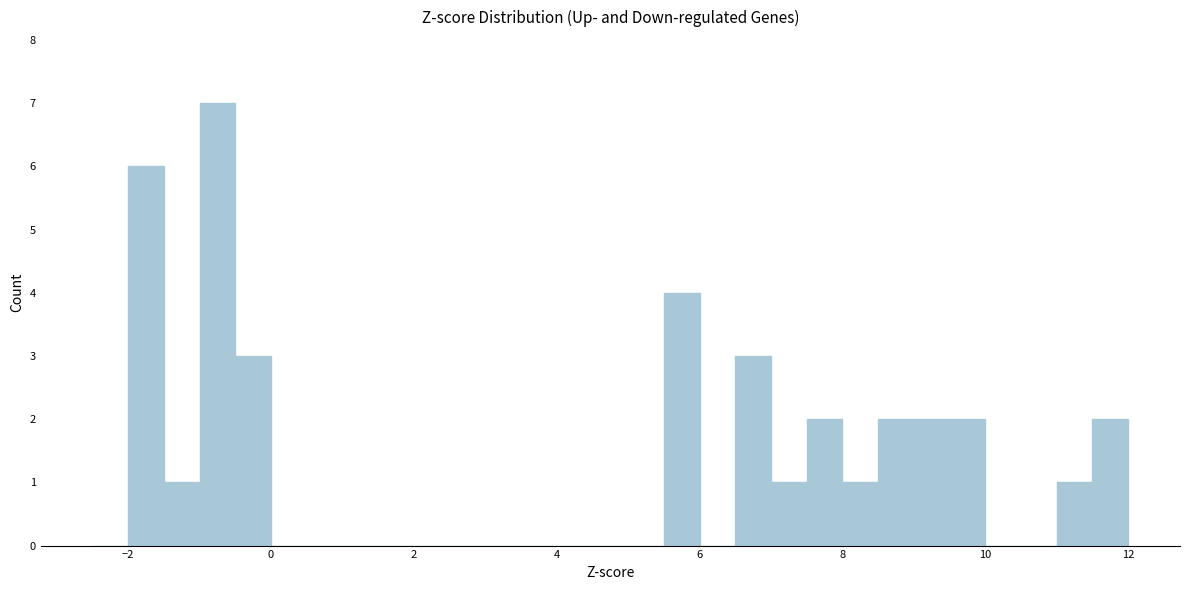

Around what value on the x-axis is the tallest bar? Give the approximate position of its centre, as read against the axis.

-0.8